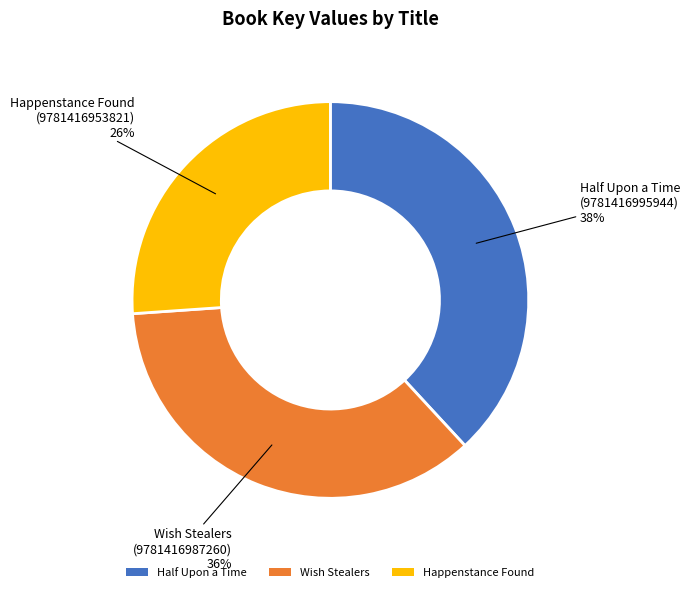

To the nearest percent, what percentage of the pie is Half Upon a Time?

38%